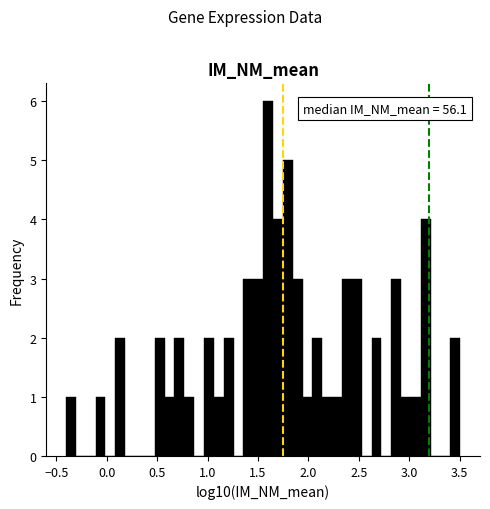

Around what value on the x-axis is the tallest bar? Give the approximate position of its centre, as read against the axis.

1.60